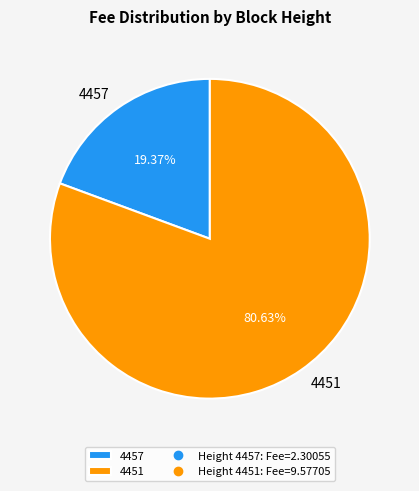

Which category has the smallest portion of the pie?

4457